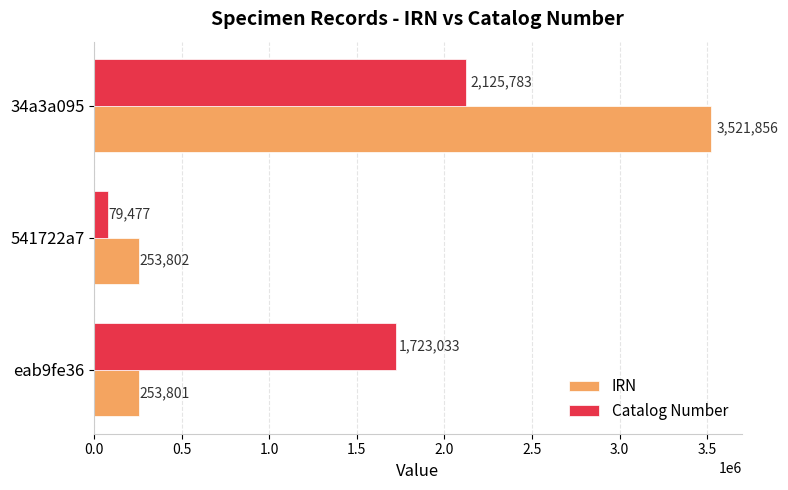

Which series has the largest range (max minus min)?

IRN